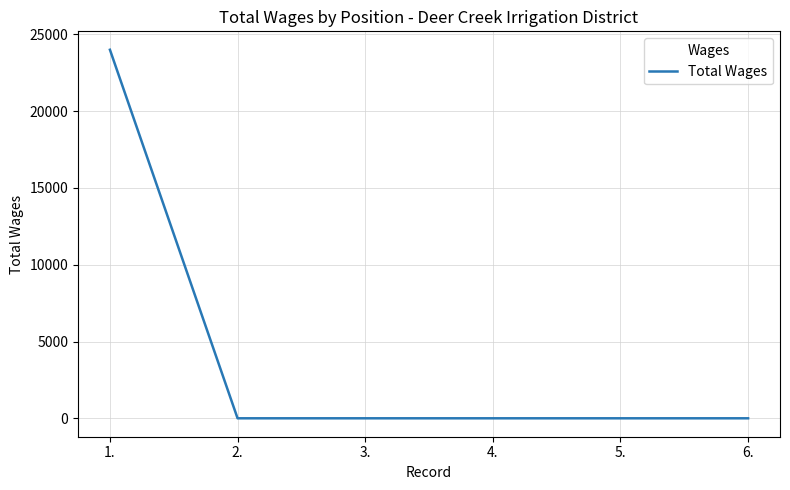

What is the greatest value displayed?

24000